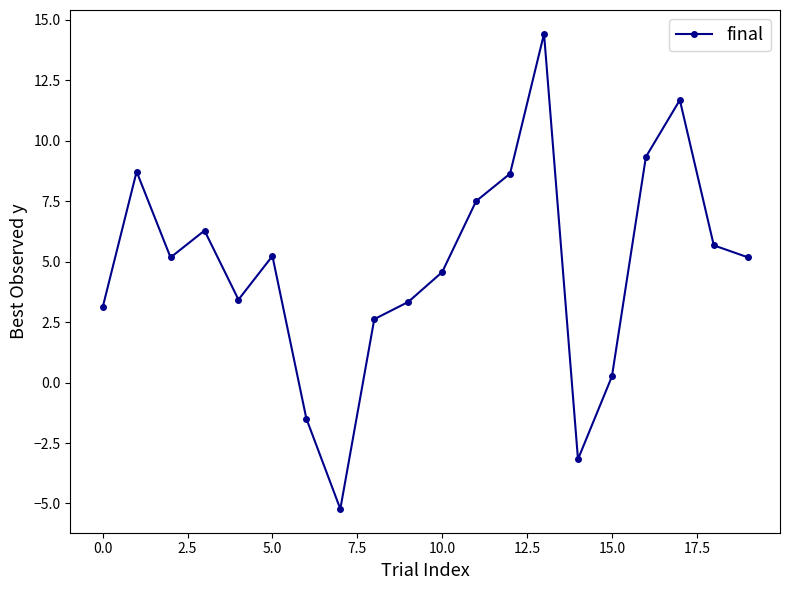

What is the sum of all values?

95.2